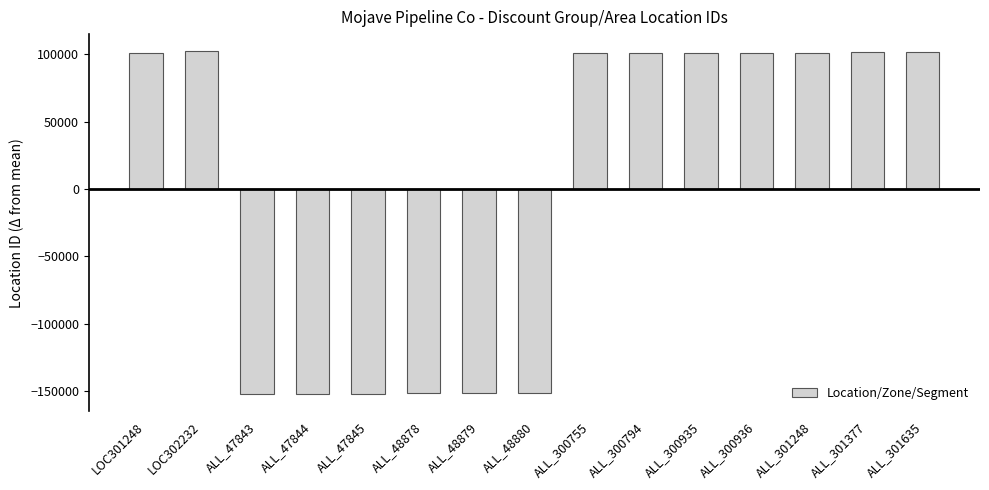

What is the difference between the values at ALL_48879 and ALL_301248?

252369.0